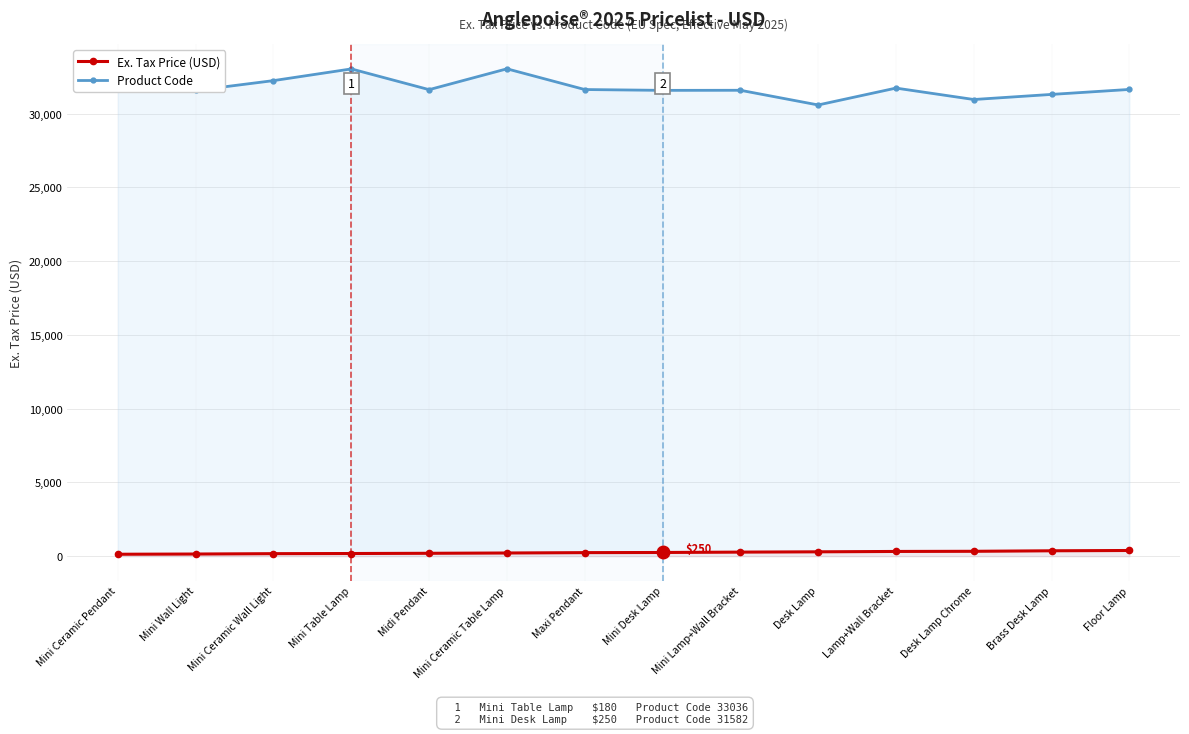

How many data points does each series have?

14